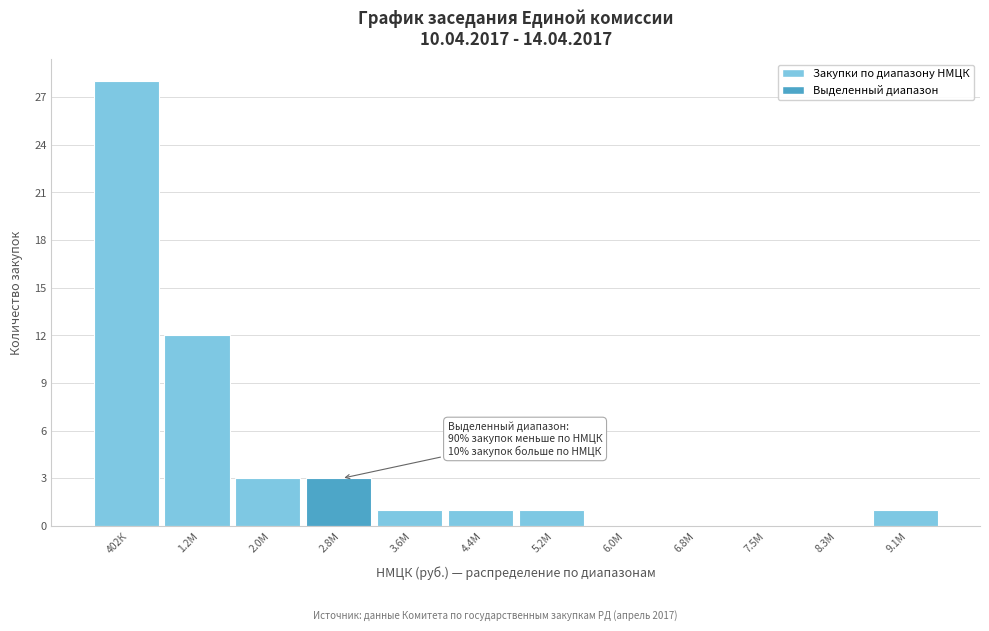

Reading right to left, what are all the values shown in this chart?

9.1М=1	8.3М=0	7.5М=0	6.8М=0	6.0М=0	5.2М=1	4.4М=1	3.6М=1	2.8М=3	2.0М=3	1.2М=12	402К=28